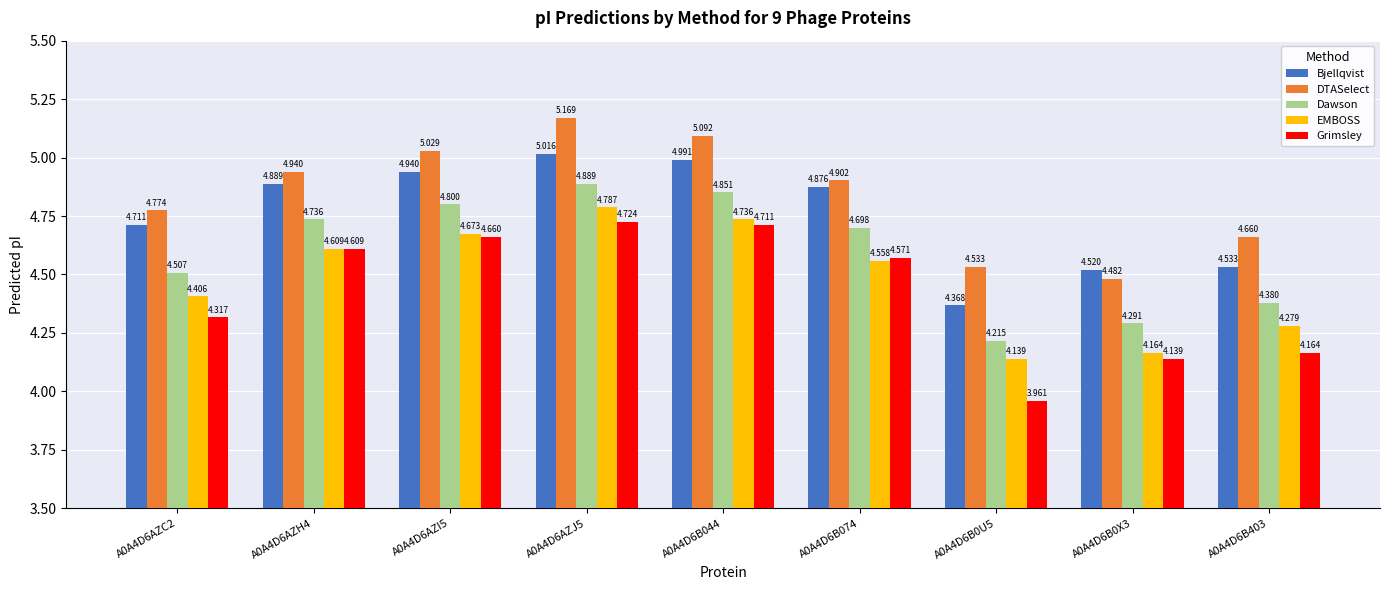

List the labels in order of Dawson value, largest first.

A0A4D6AZJ5, A0A4D6B044, A0A4D6AZI5, A0A4D6AZH4, A0A4D6B074, A0A4D6AZC2, A0A4D6B403, A0A4D6B0X3, A0A4D6B0U5